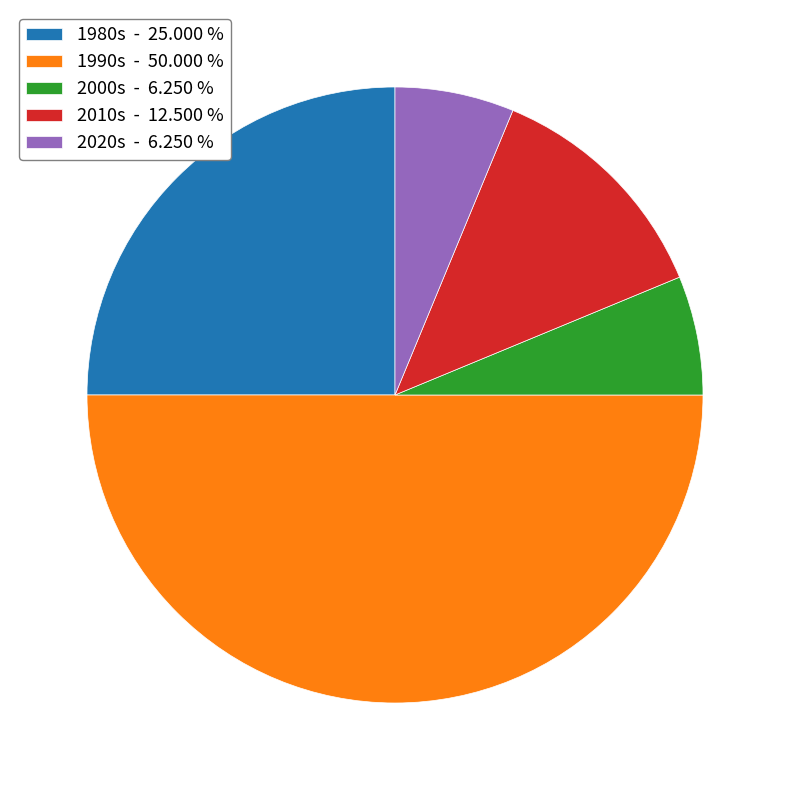

Combined, do 2010s - 12.500 % and 1980s - 25.000 % account for over 50%?

No